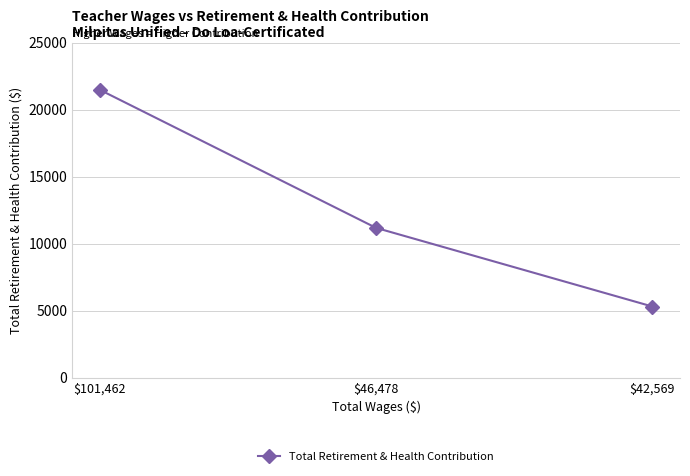

Count the number of categories in the chart.

3